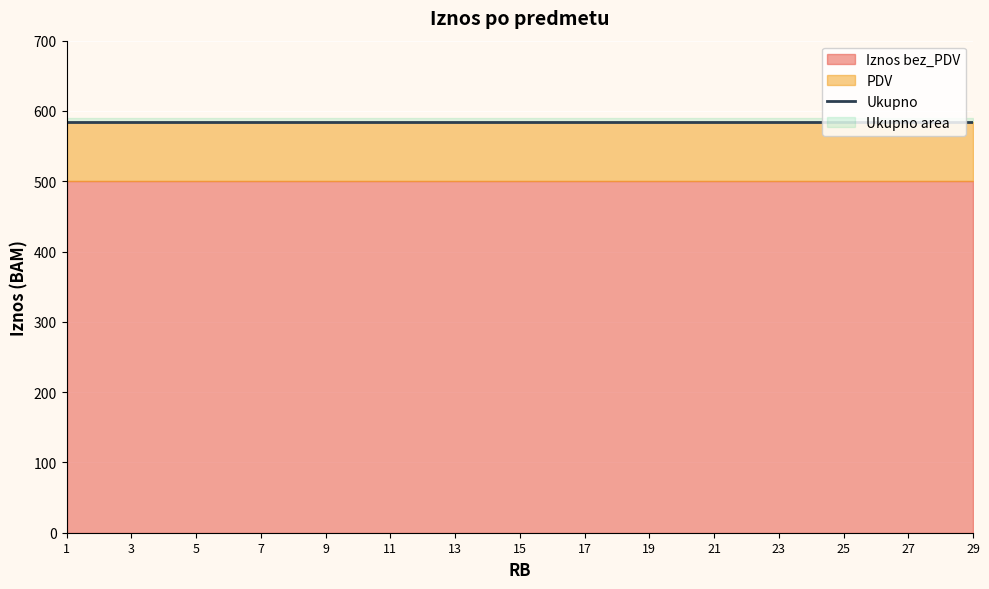

What is the average value of the PDV series?

85